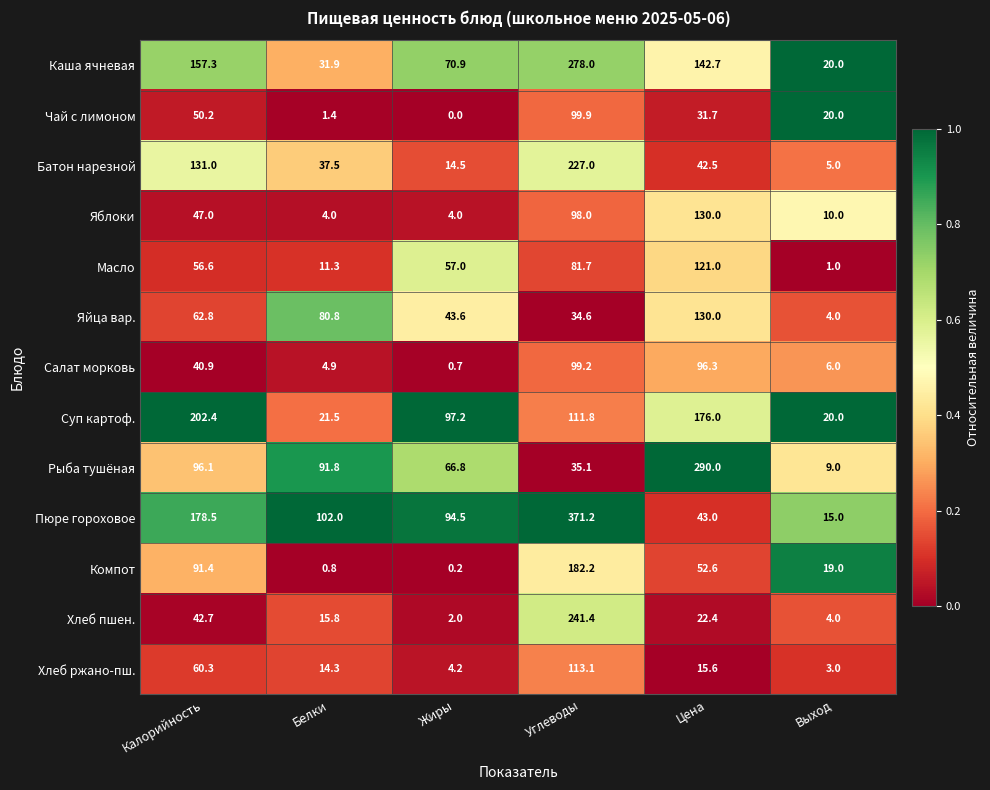

What is the average value of the Яблоки series?

48.8